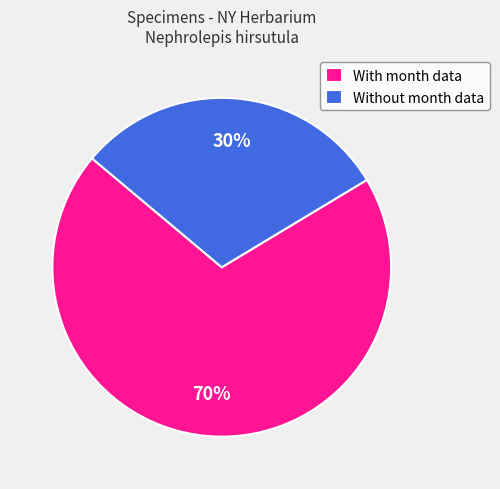

How many segments does this pie chart have?

2